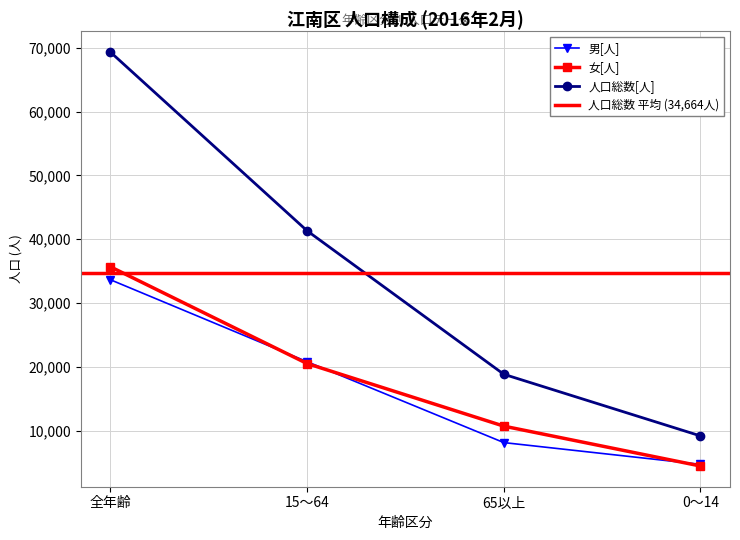

Is the value of 女[人] at 全年齢 greater than the value of 男[人] at 0～14?

Yes